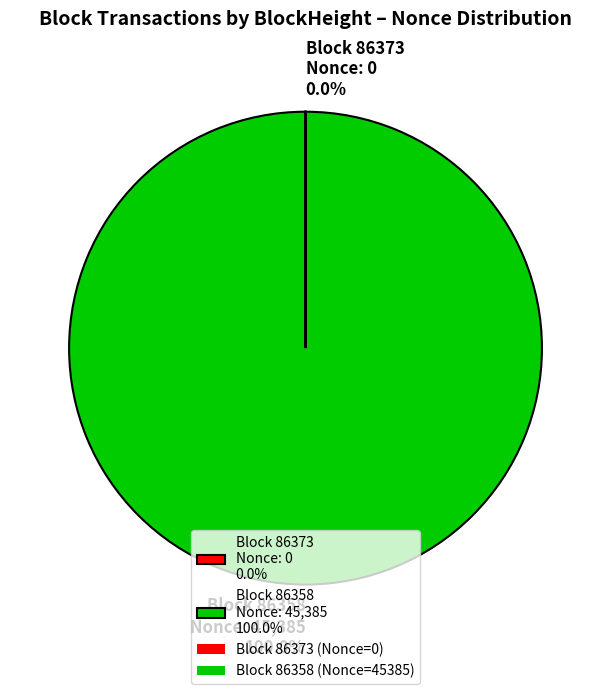

Which category has the biggest portion of the pie?

Block 86358 Nonce: 45,385 100.0%